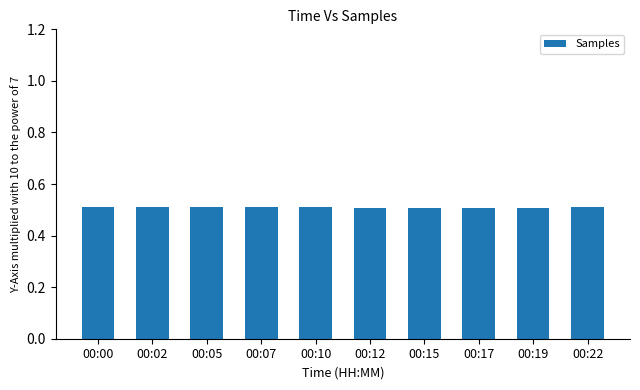

What is the smallest value displayed?

0.5